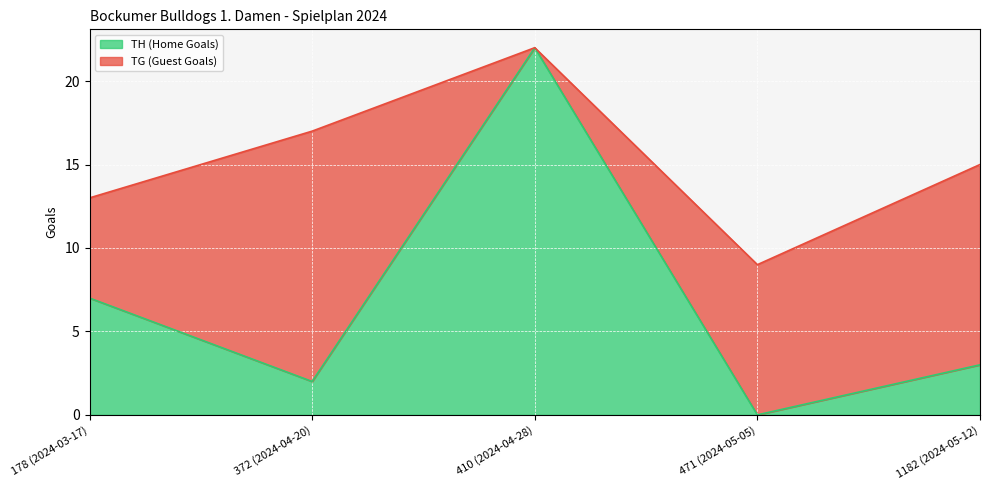

Rank the categories by value from lowest to highest.

471 (2024-05-05), 372 (2024-04-20), 1182 (2024-05-12), 178 (2024-03-17), 410 (2024-04-28)